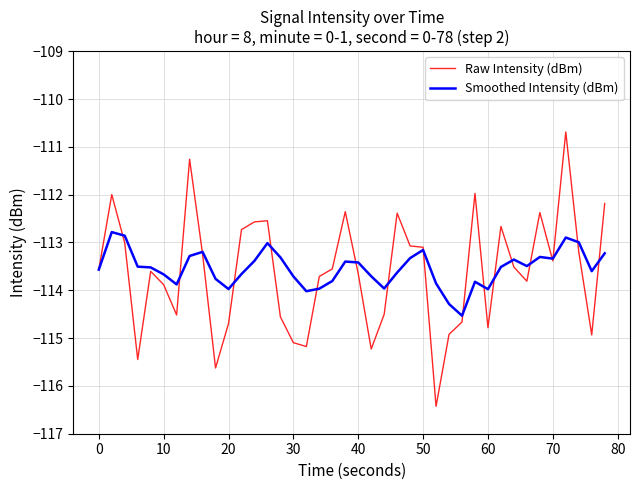

List the series in order of their peak value, lowest first.

Smoothed Intensity (dBm), Raw Intensity (dBm)